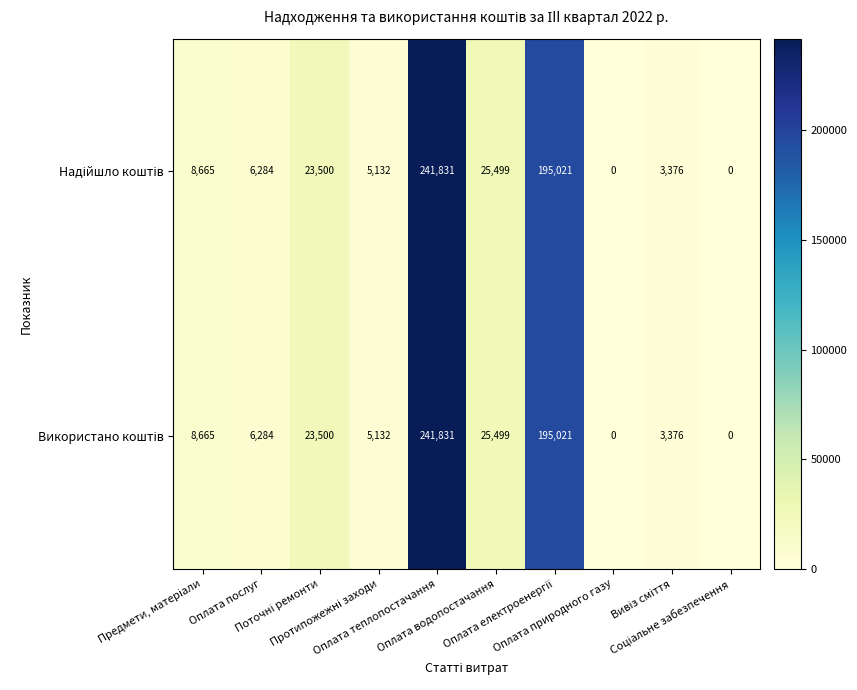

At which category is the sum across all series the highest?

Оплата теплопостачання